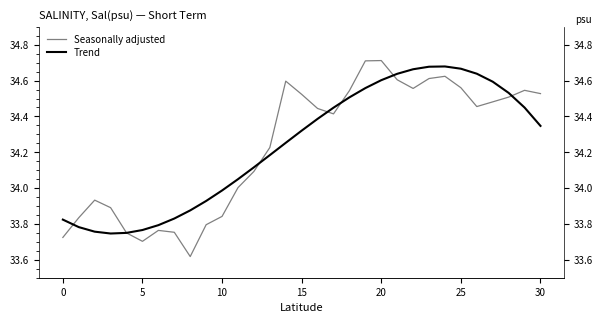

True or false: Seasonally adjusted has a value of 34.2 at 13.

True